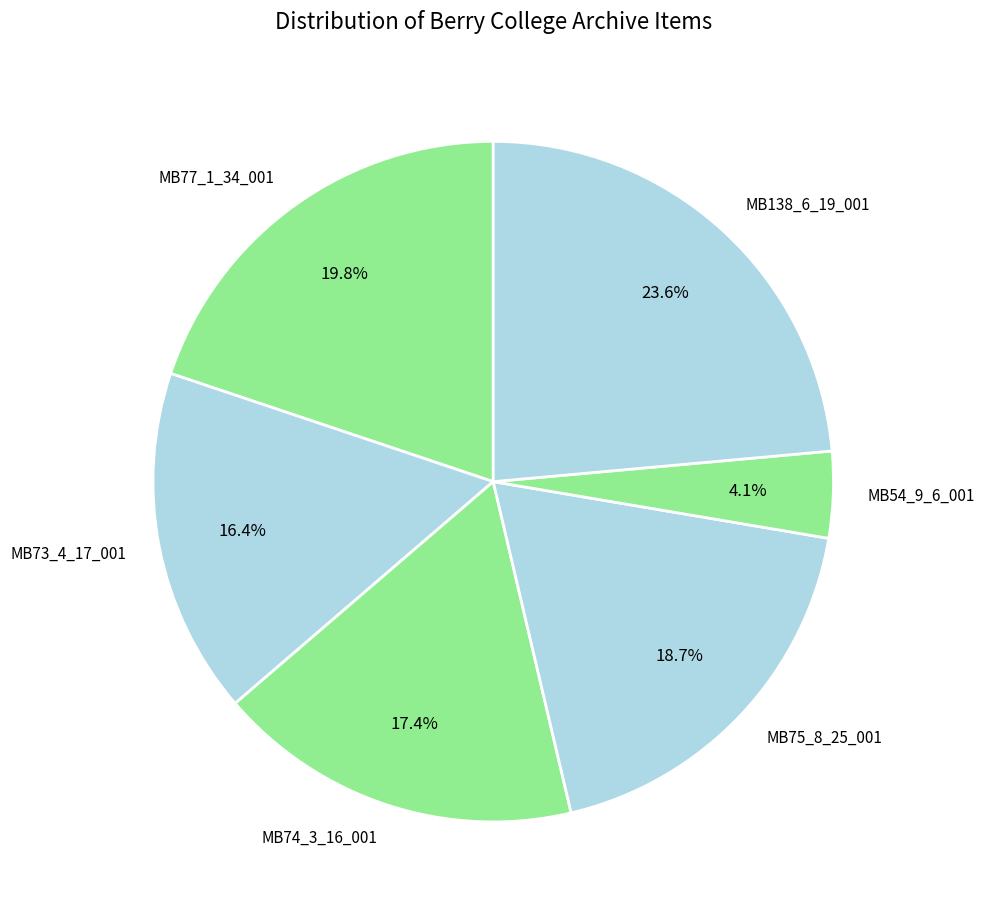

Is the sum of MB77_1_34_001 and MB73_4_17_001 greater than half?

No